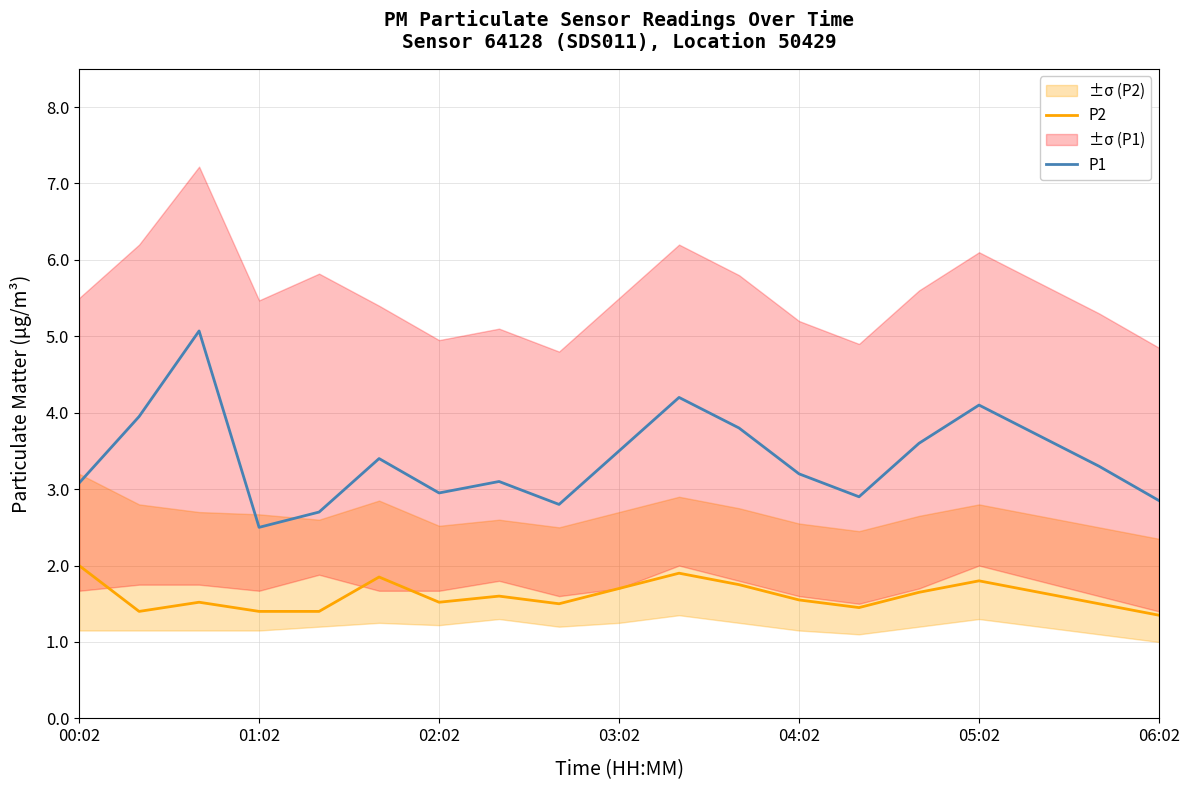

True or false: P1 and P2 intersect in this chart.

False